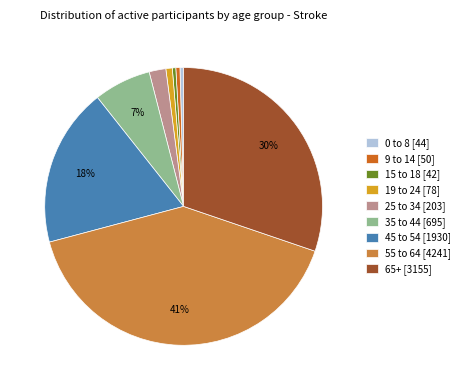

Which has a higher value, 19 to 24 or 55 to 64?

55 to 64